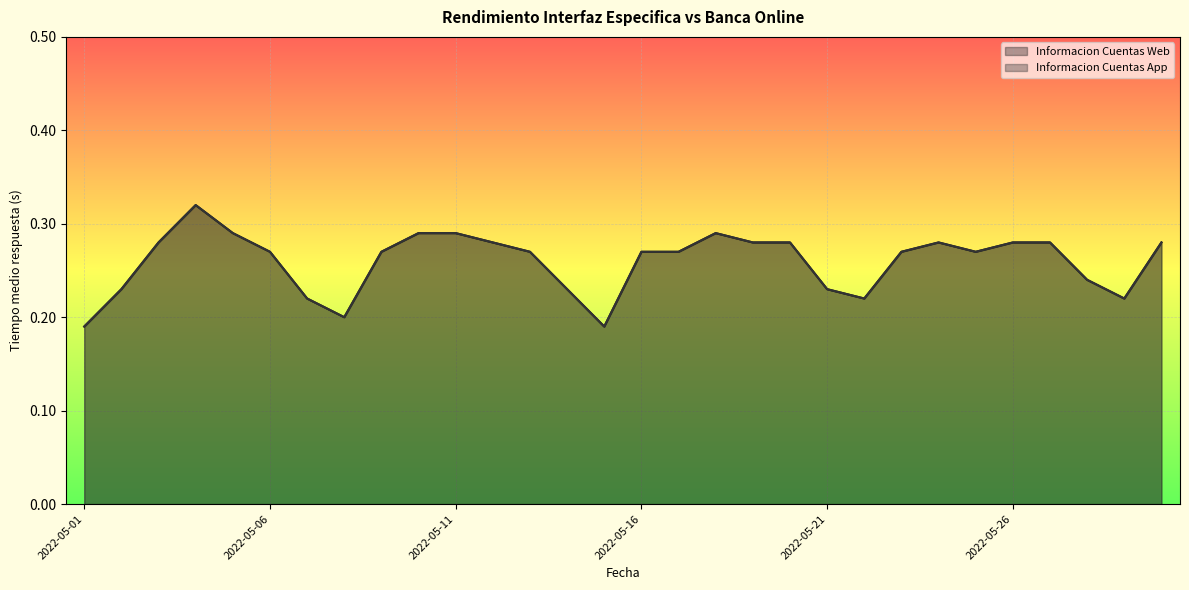

True or false: Informacion Cuentas App and Informacion Cuentas Web cross at least once.

False